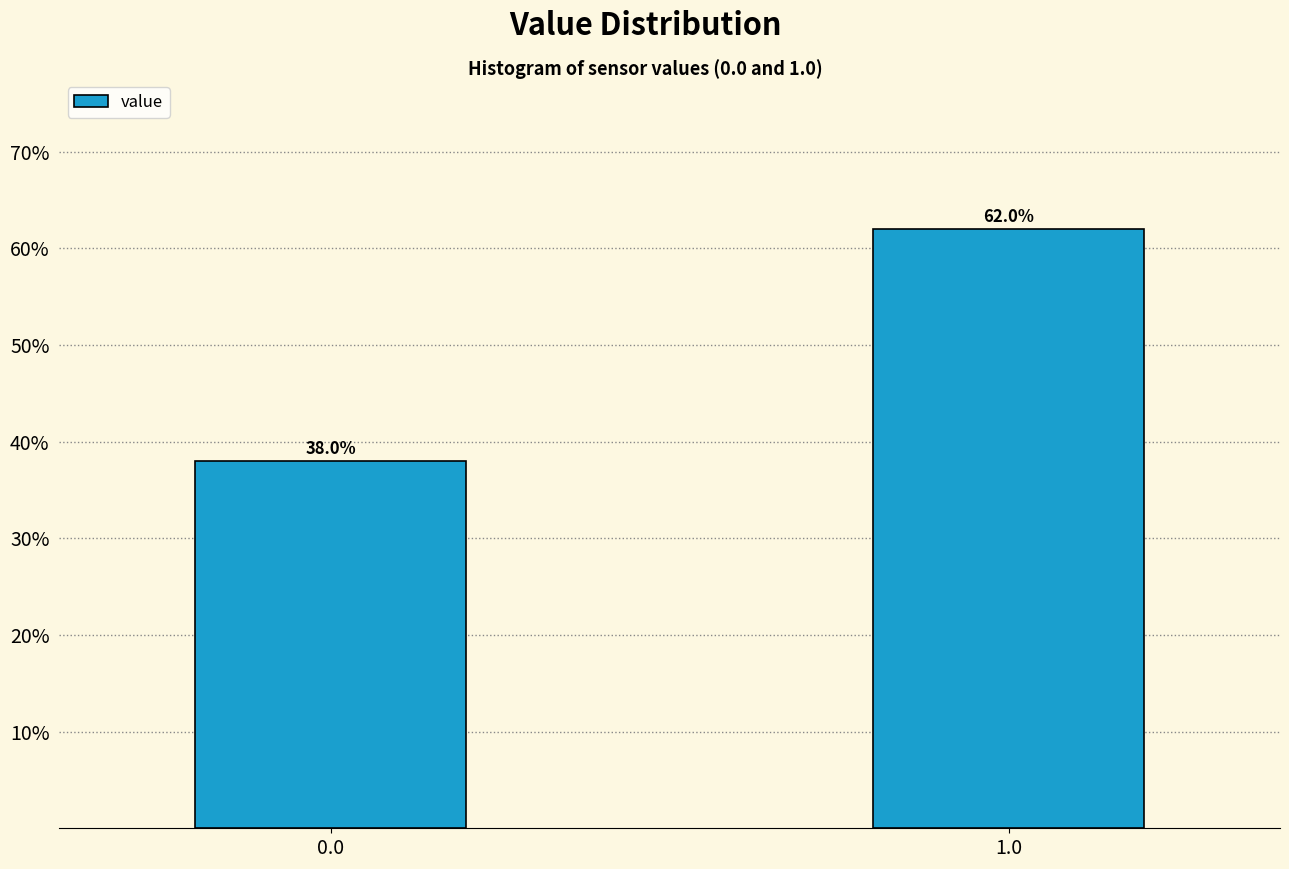

Reading left to right, extract all data points from this chart.

38	62